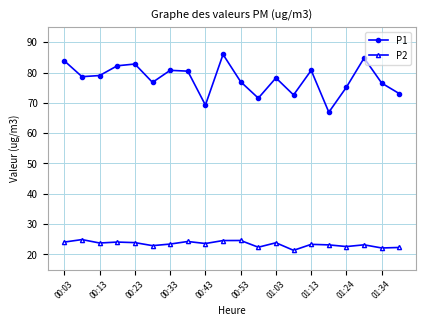

List the series in order of their peak value, lowest first.

P2, P1